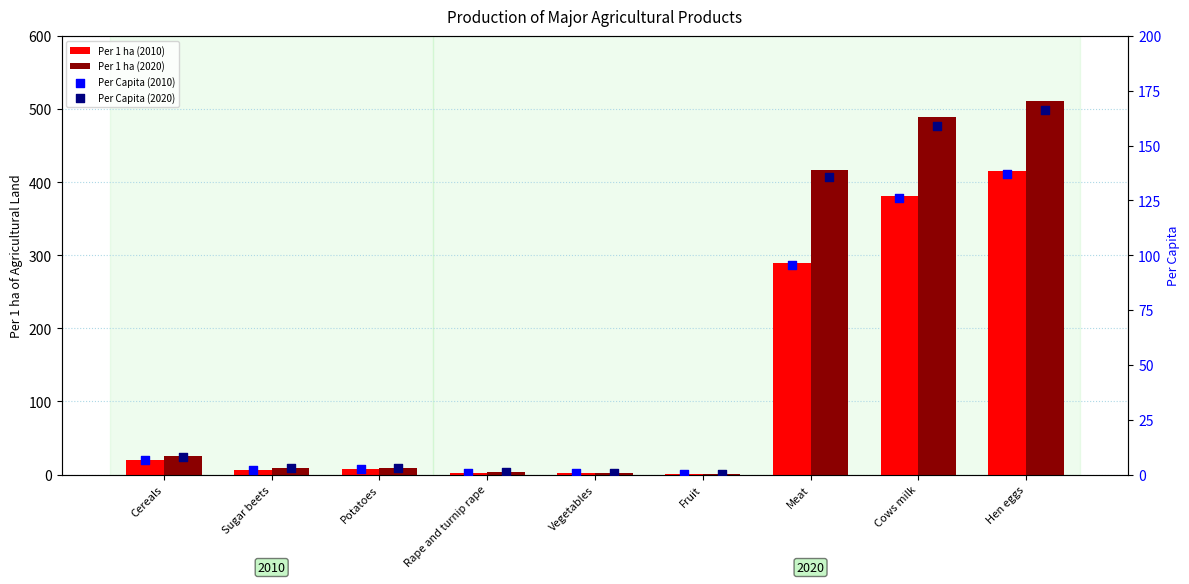

What is the total value across all series at Sugar beets?

20.7